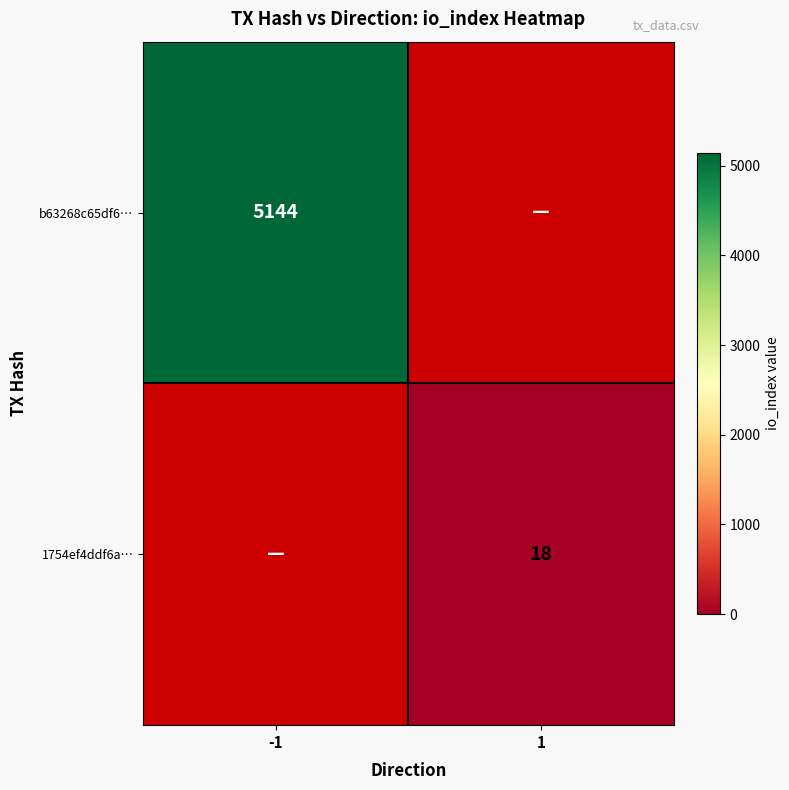

The b63268c65df6… series shows 7609 at -1. True or false?

False